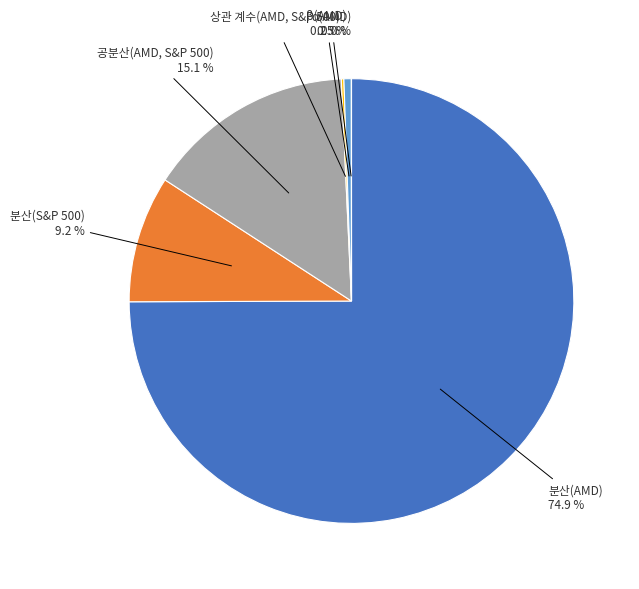

What is the largest slice in the pie chart?

분산(AMD)